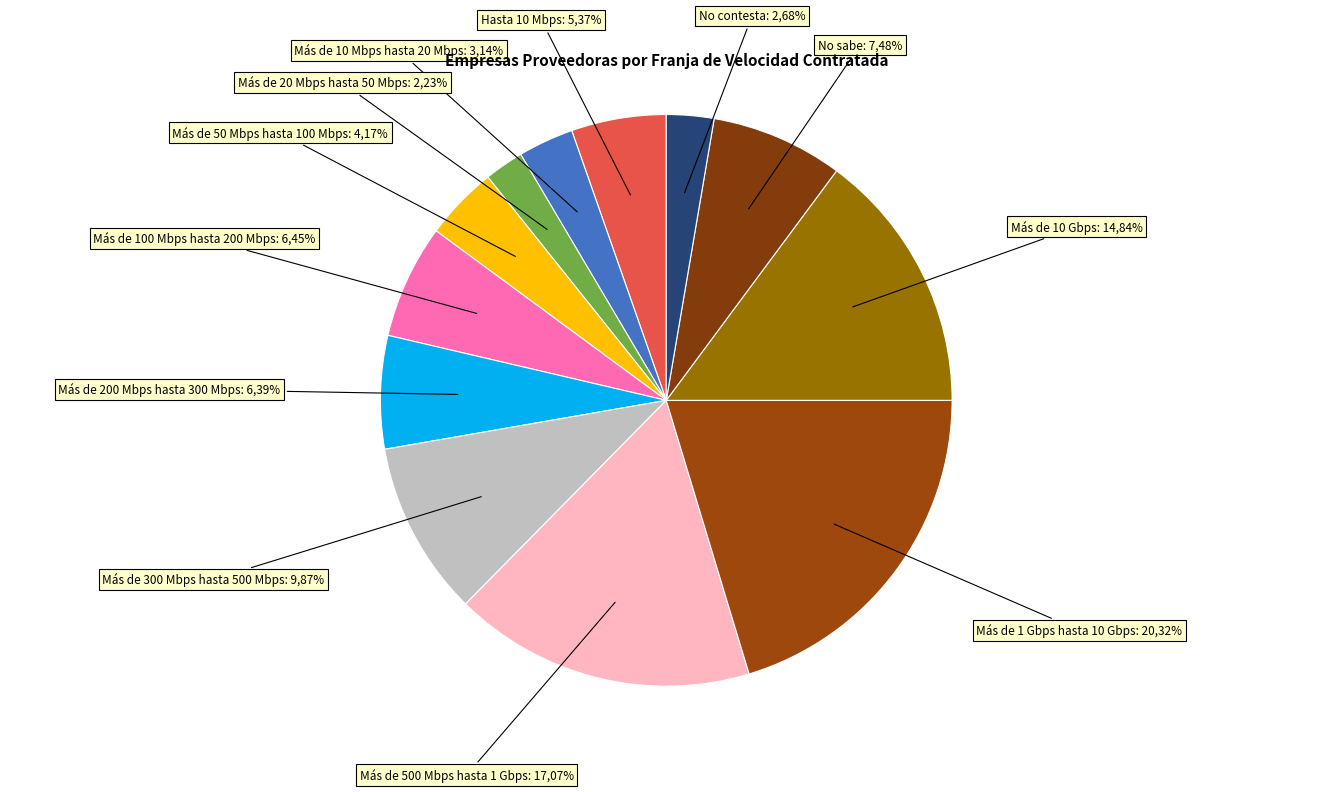

To the nearest percent, what is the average slice percentage?

8%